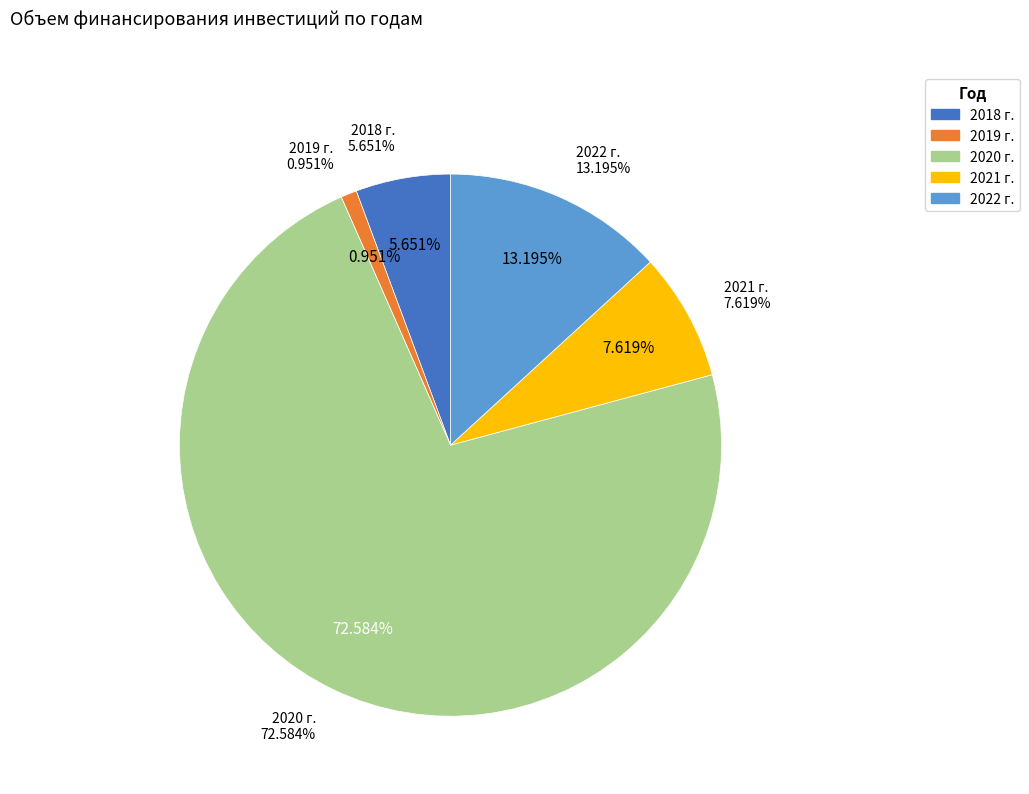

What is the majority slice?

2020 г.